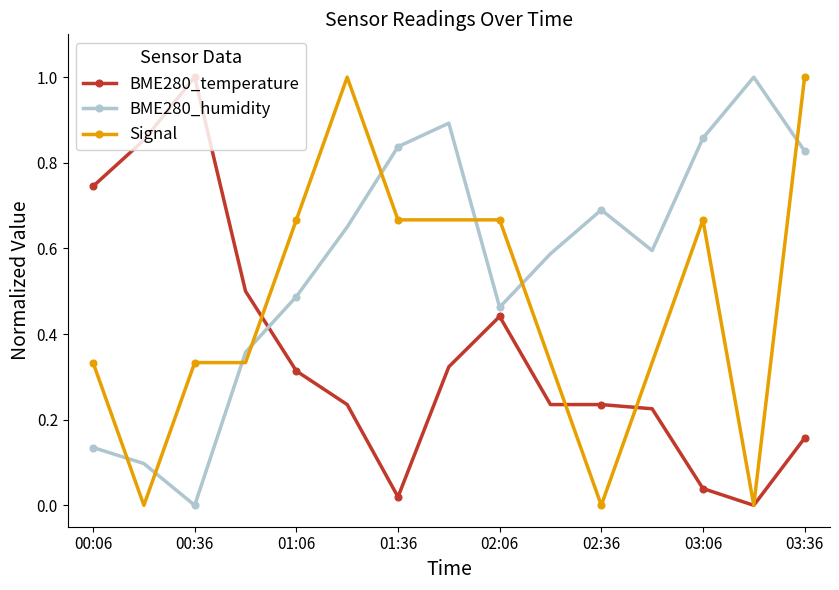

Which series ends up on top after the final intersection of Signal and BME280_temperature?

Signal